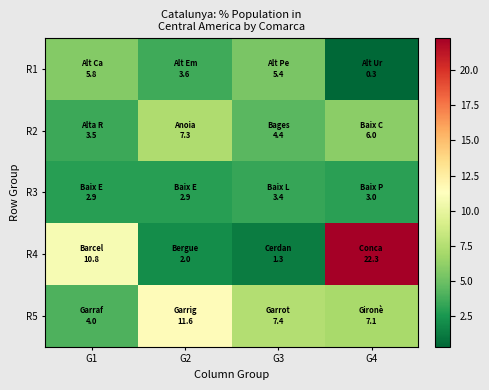

What is the spread (max minus min) of values at G3?

6.1